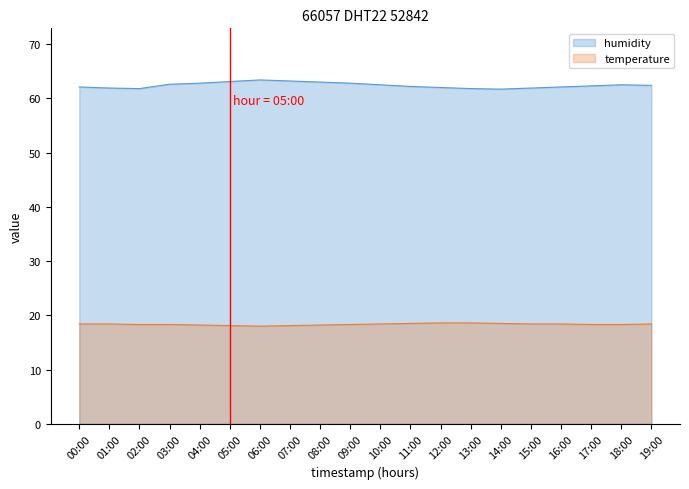

Does the chart have visible grid lines?

No